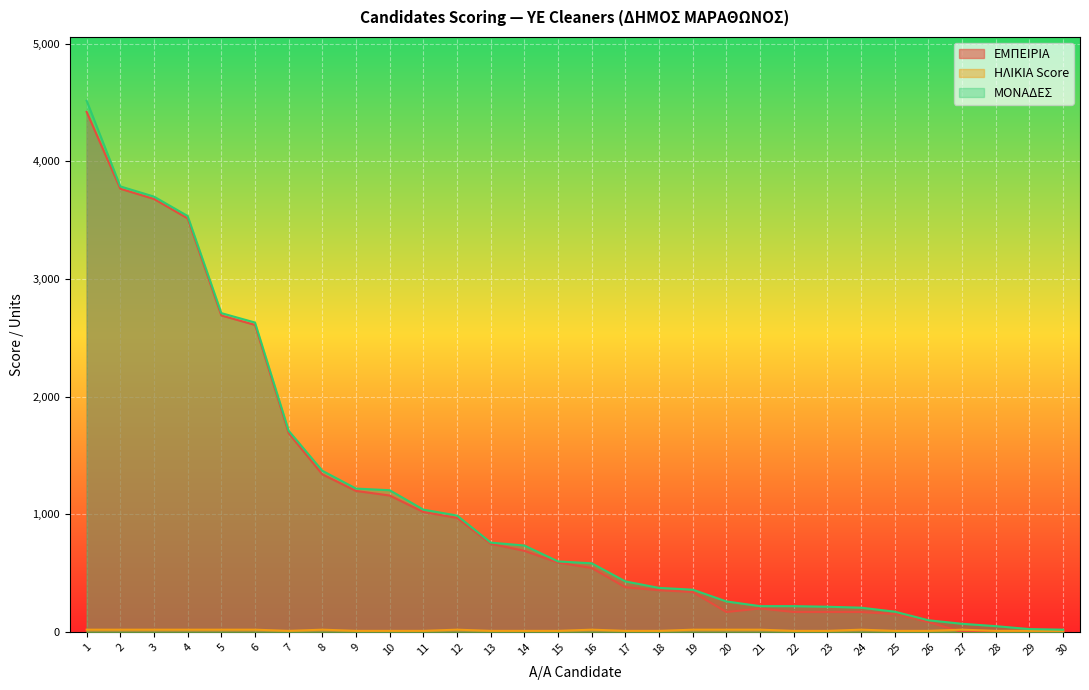

Which category has the lowest value in the ΜΟΝΑΔΕΣ series?

30